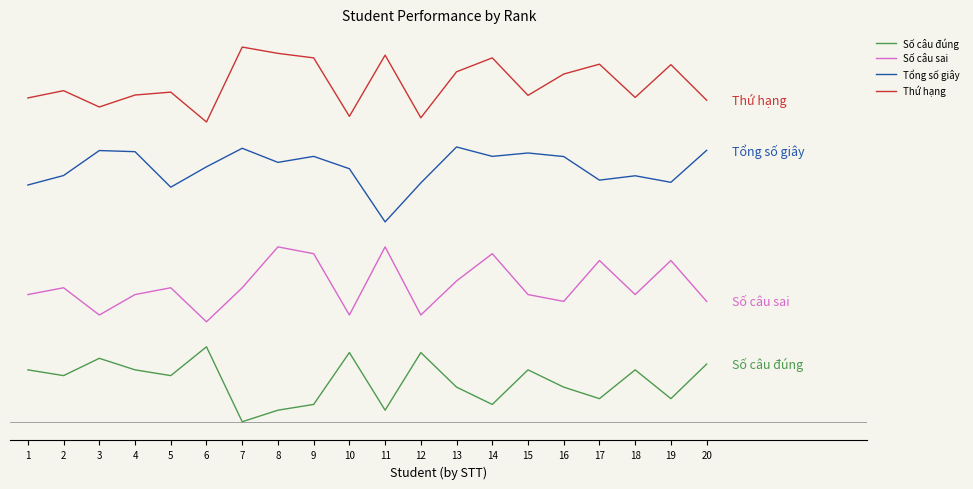

What is the value of the Tổng số giây point at the 20th from the left?

5.4